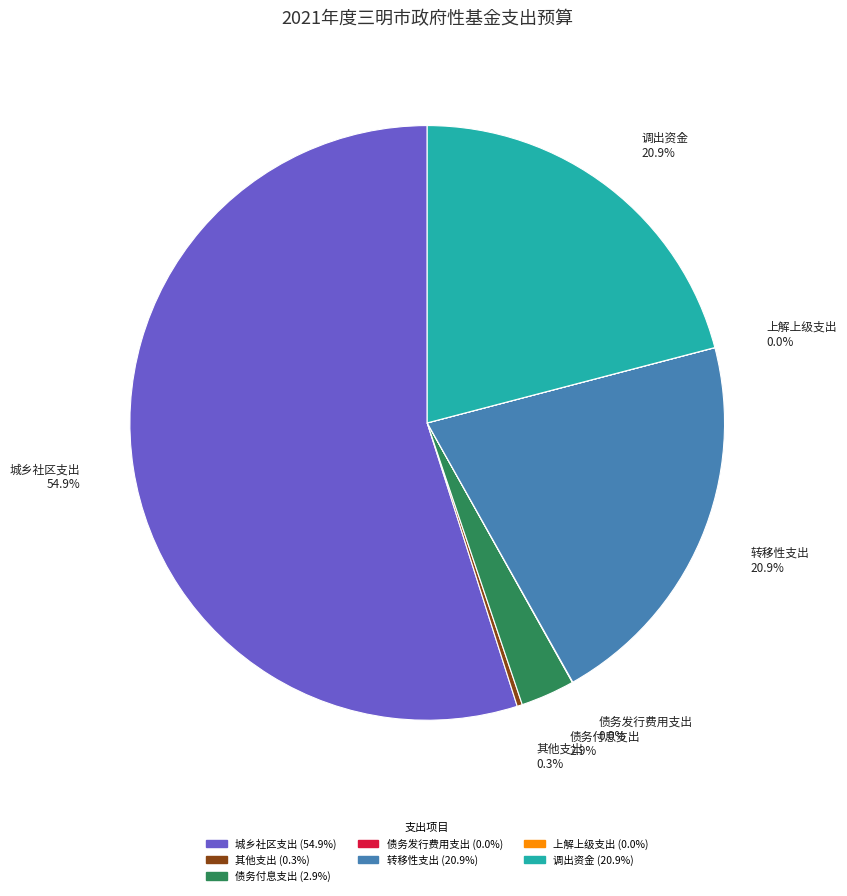

What percentage is NOT represented by 调出资金?

79.1%